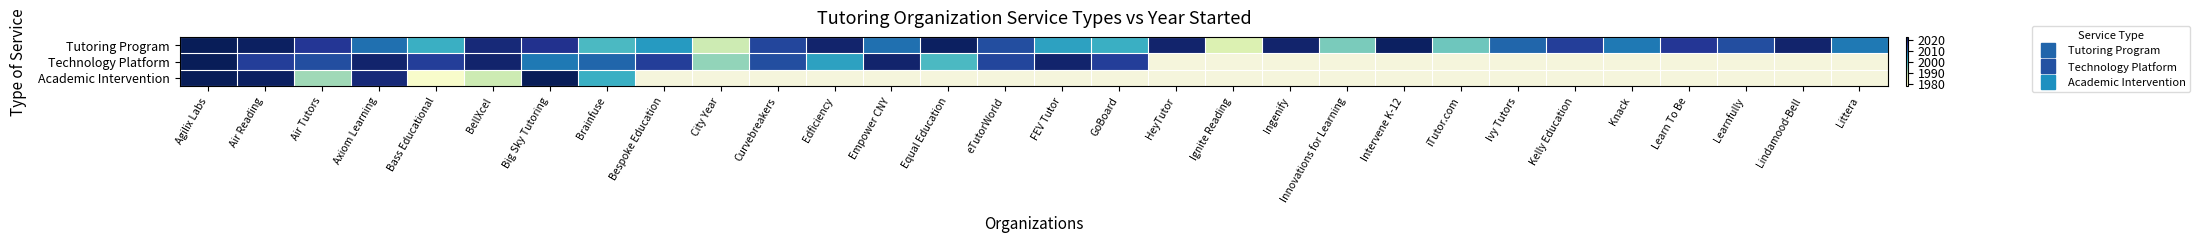

Between Air Reading and Bespoke Education, which series saw the biggest shift?

Tutoring Program